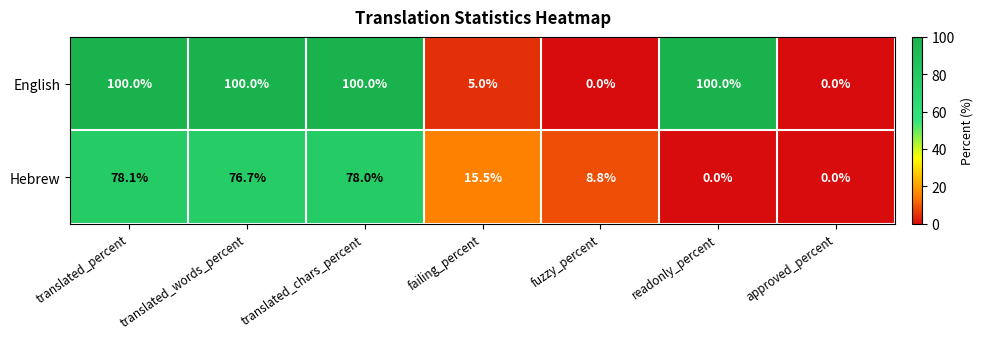

True or false: English has a value of 60.8 at translated_words_percent.

False